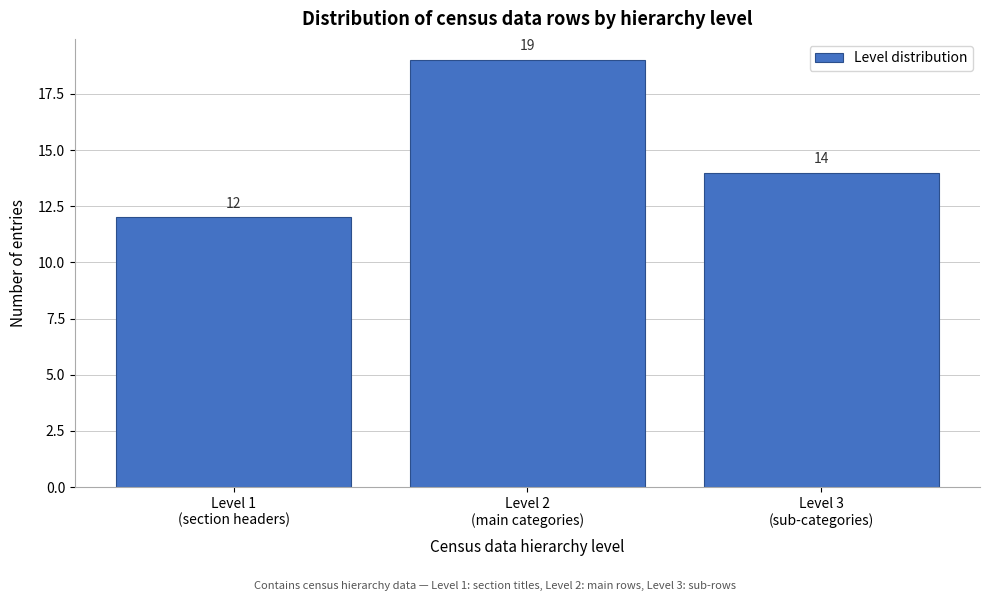

Reading left to right, what are all the values shown in this chart?

12	19	14